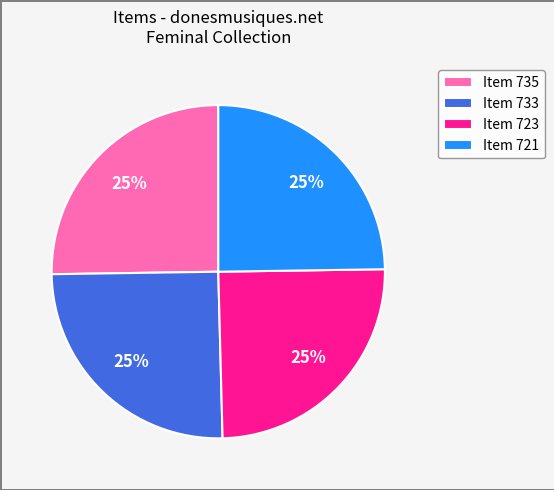

How many segments does this pie chart have?

4